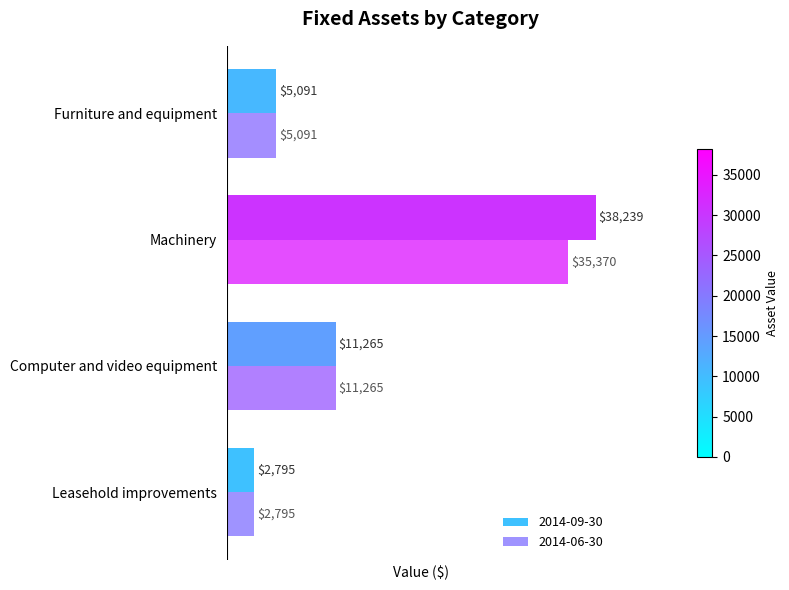

Rank the series by their average value, from highest to lowest.

2014-09-30, 2014-06-30